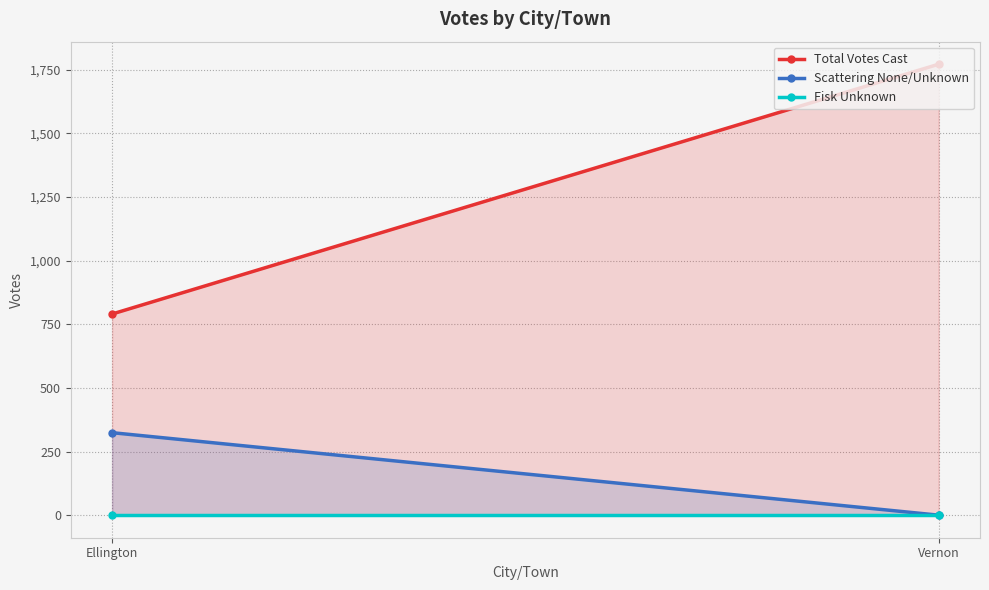

True or false: Scattering None/Unknown has a value of 174 at Vernon.

False